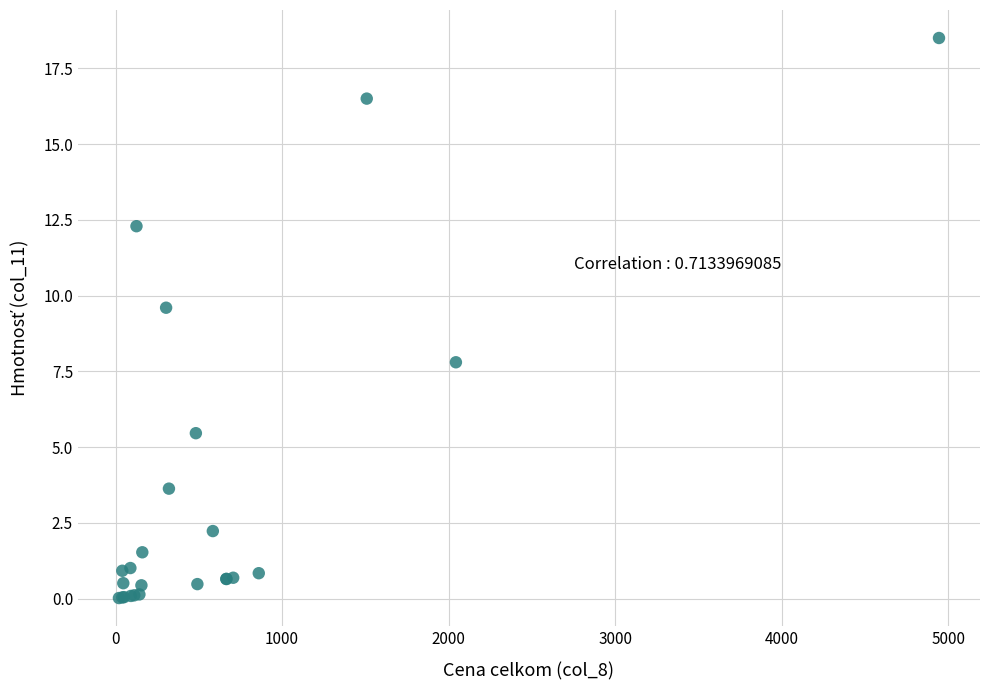

What Y value in the scatter plot is closest to 9?

9.6